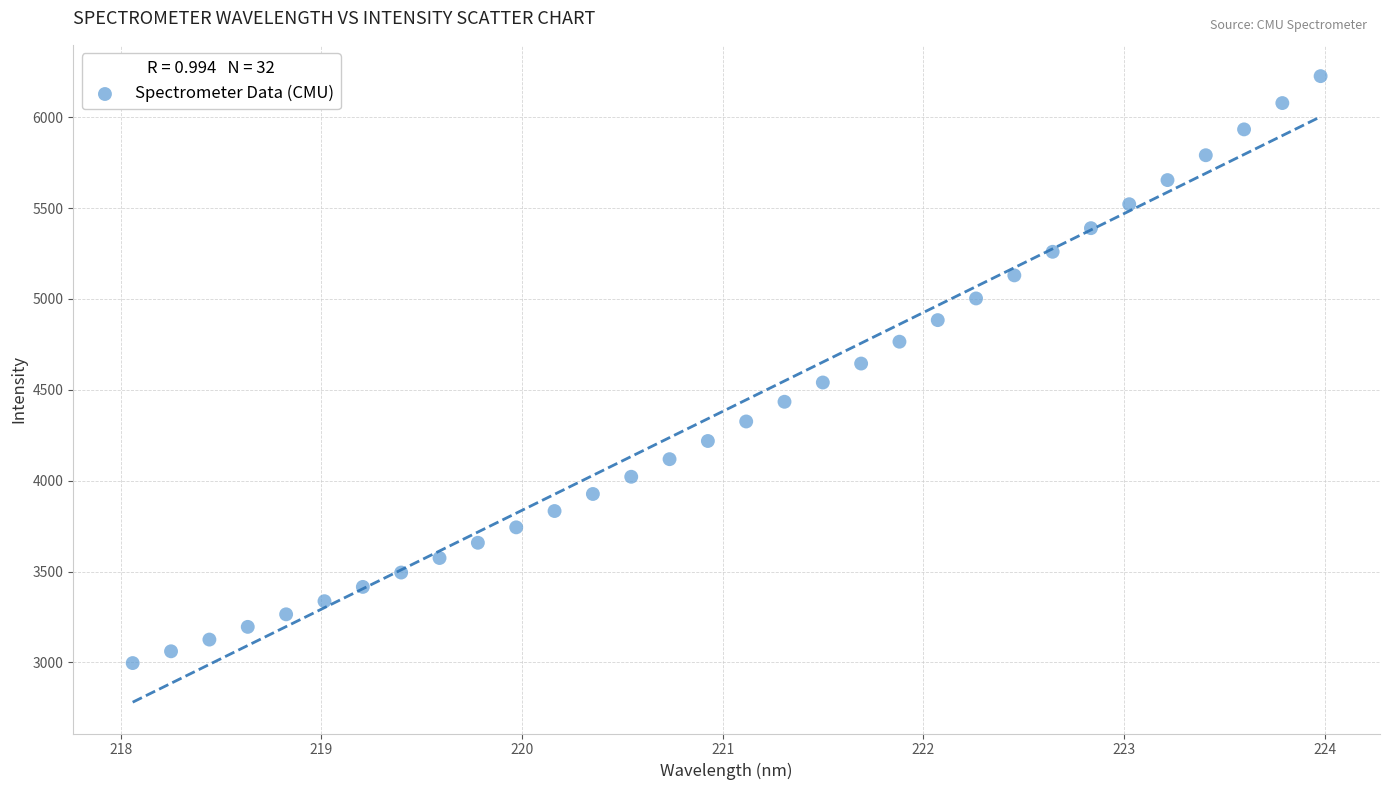

What is the range of Y values (max minus min)?

3229.4